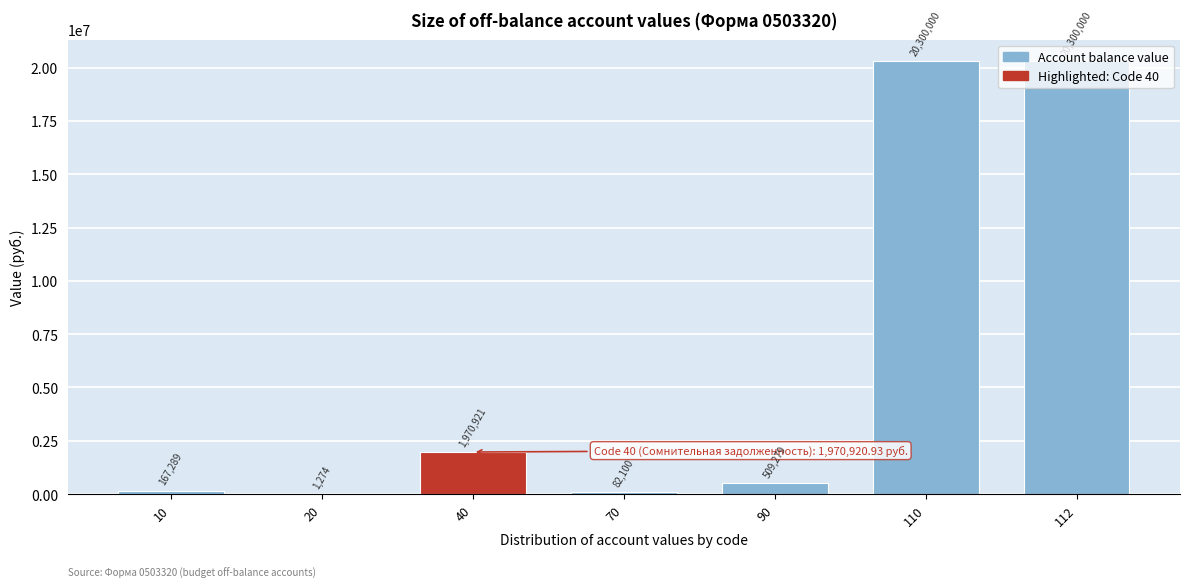

What is the change in value from 90 to 112?

+19790721.0